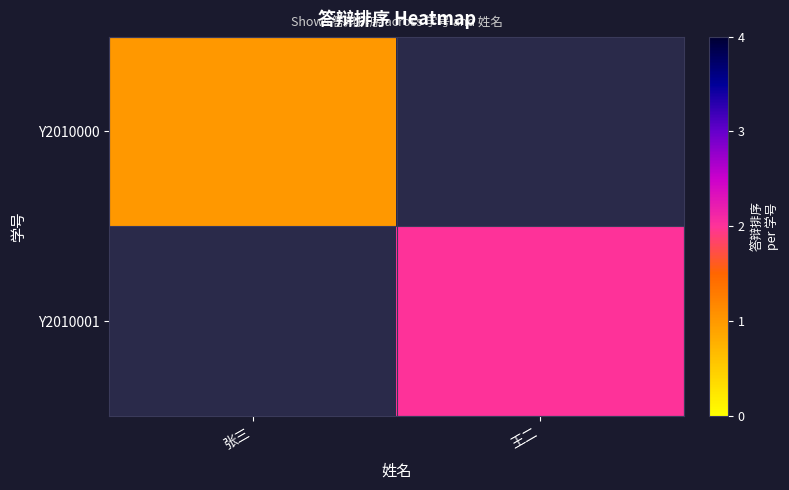

How many values in Y2010000 are above zero?

1